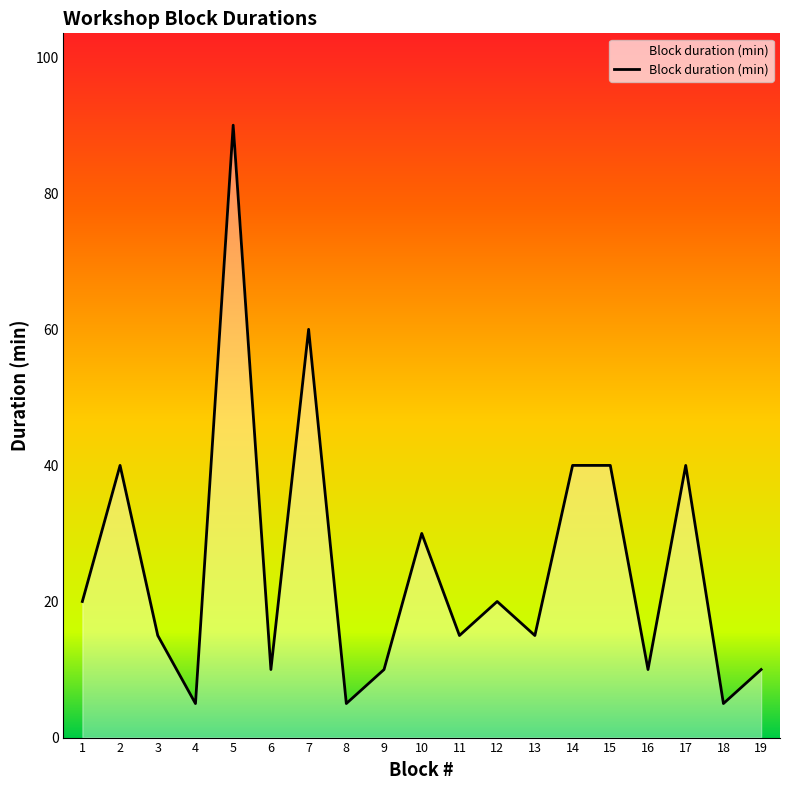

What is the maximum value shown in the chart?

90